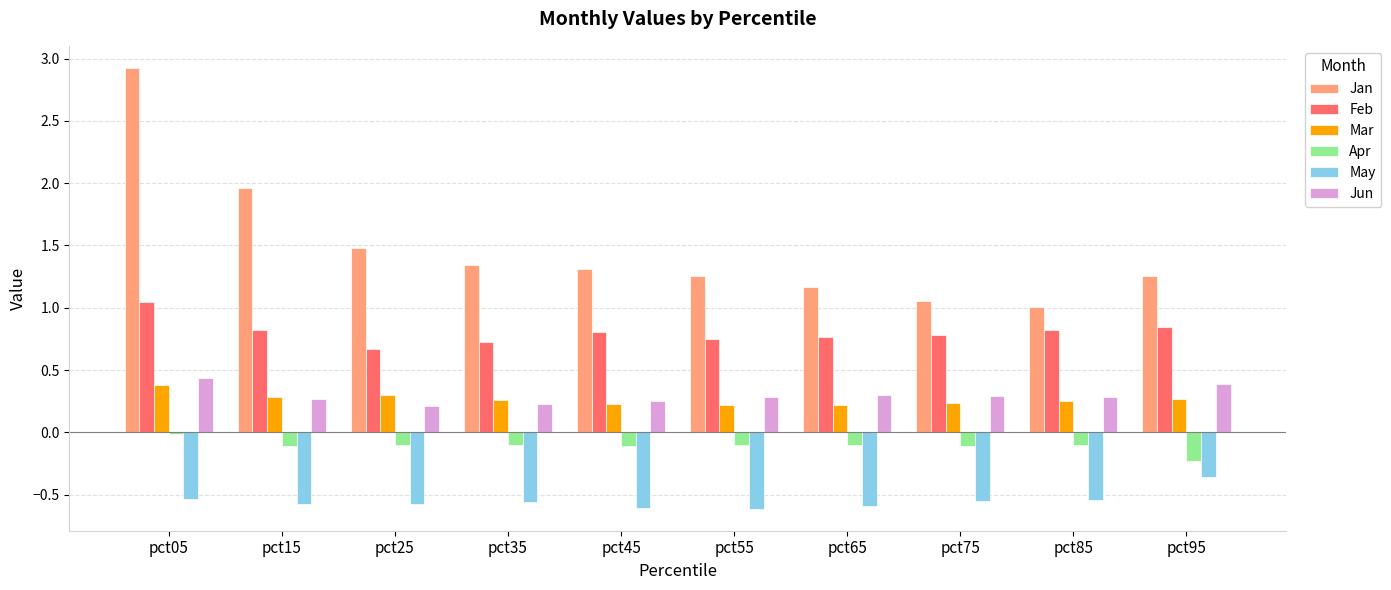

True or false: Mar has a value of 0.1 at pct45.

False